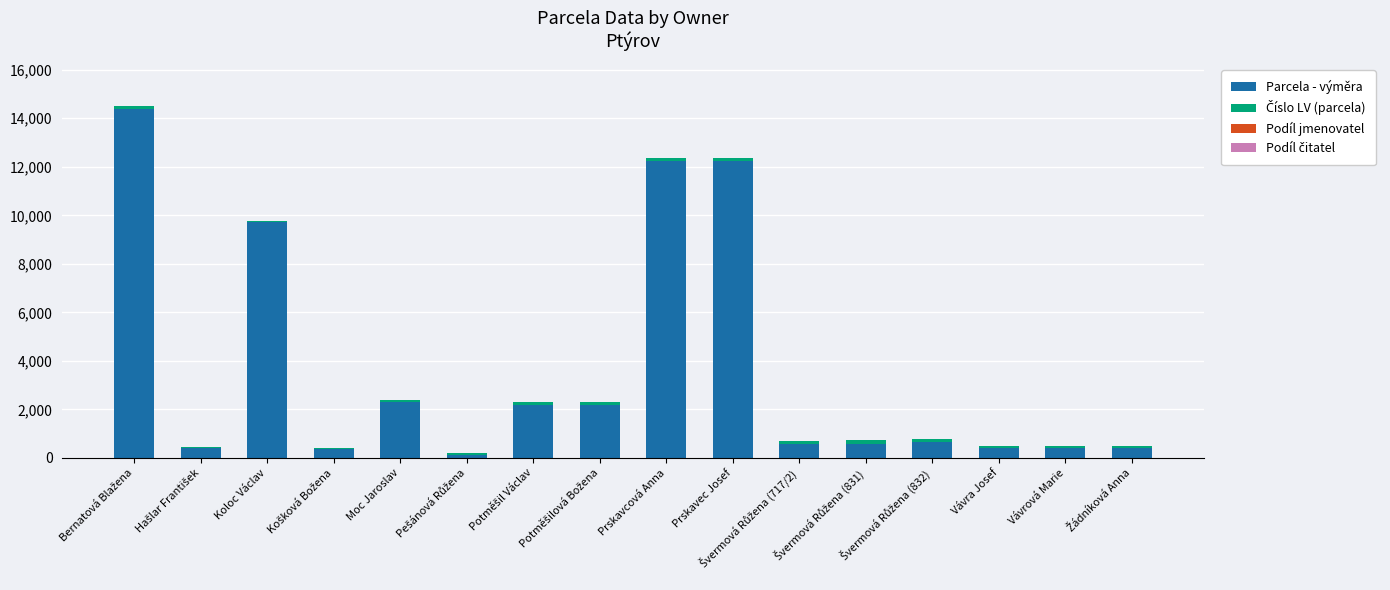

Are the bars grouped side by side (vs. stacked)?

No